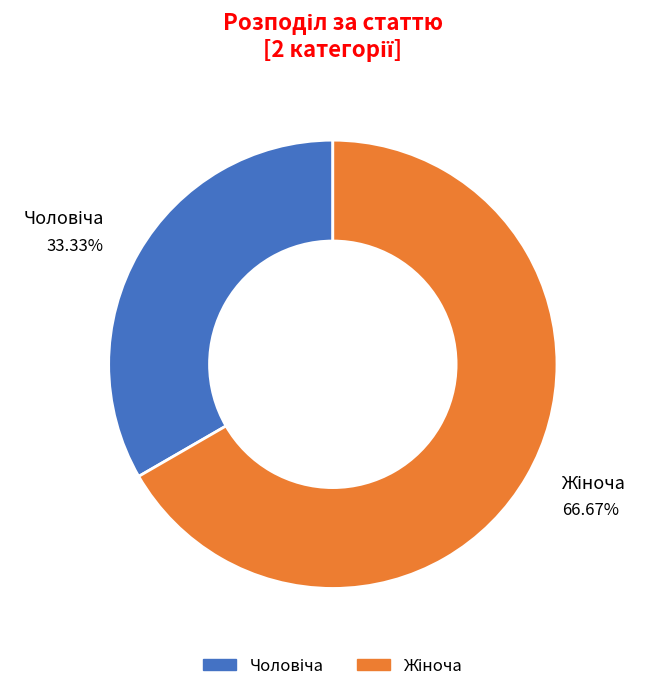

Does any single category account for the majority?

Yes